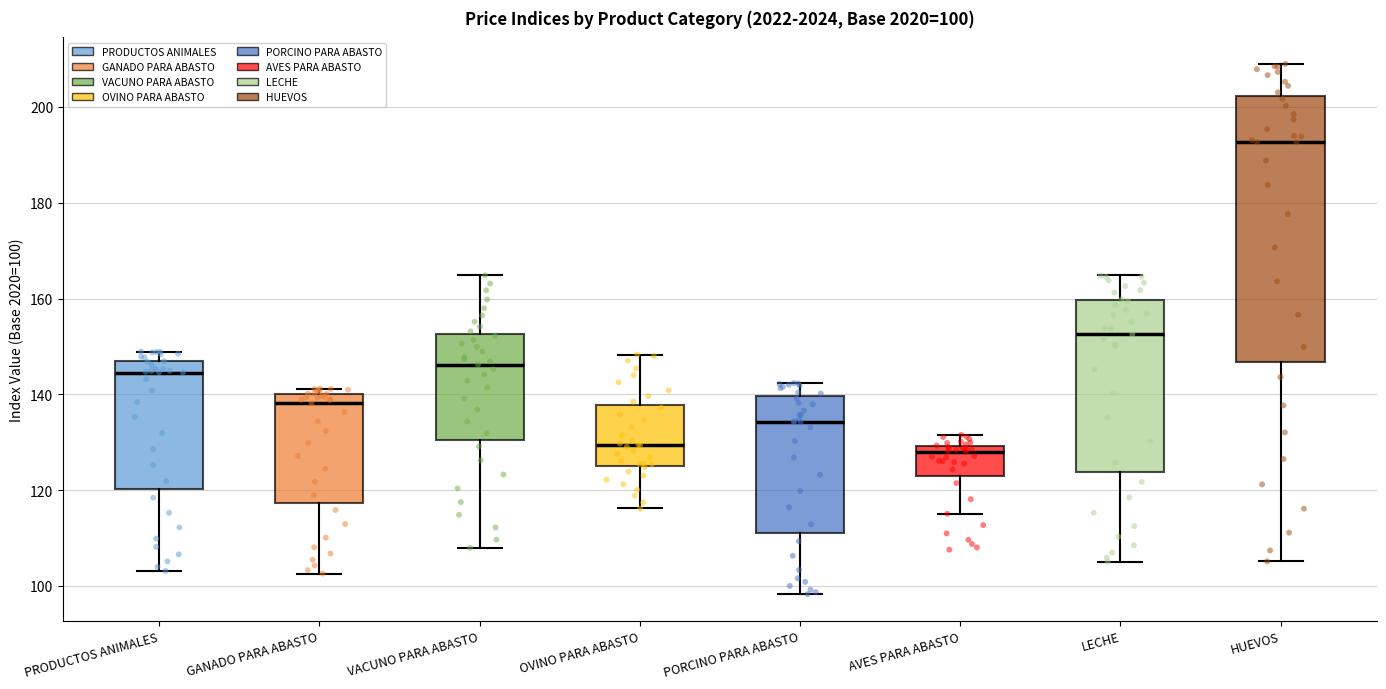

Which box is the tallest, from its lower edge to its upper edge?

HUEVOS